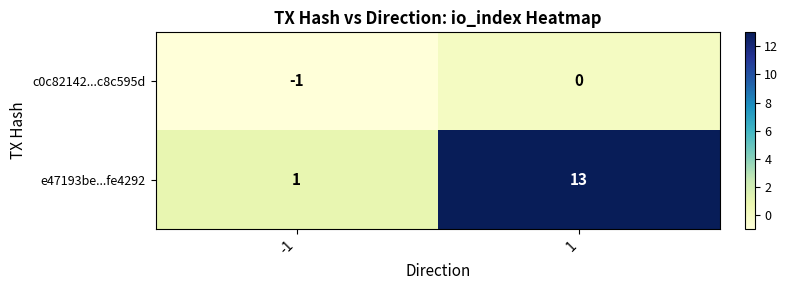

True or false: e47193be...fe4292 has a value of 13 at 1.

True